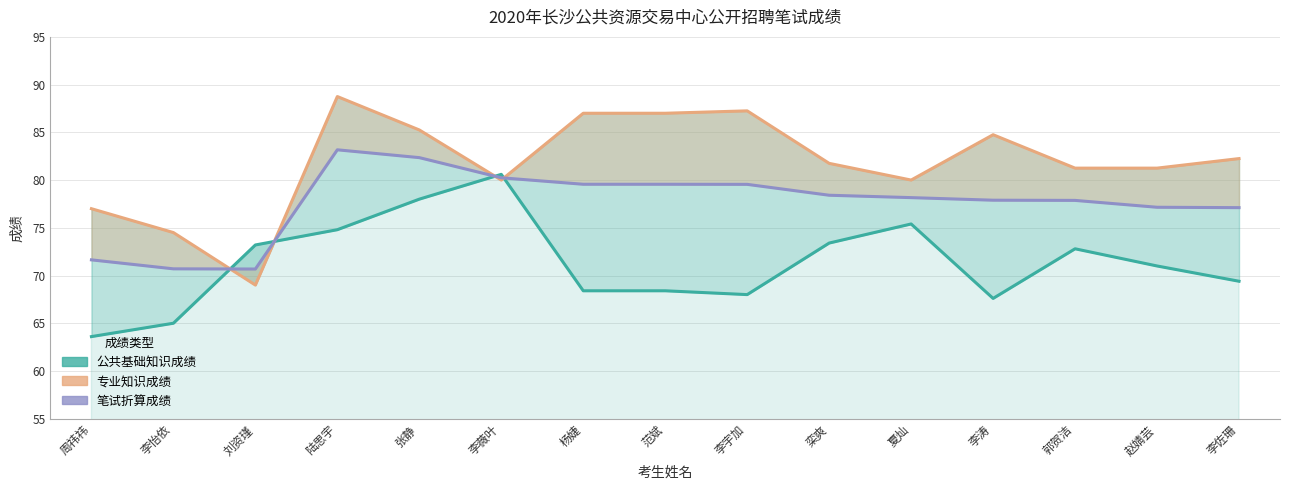

Rank the categories by 笔试折算成绩 value from lowest to highest.

刘资瑾, 李怡依, 周祎祎, 李佐珊, 赵婧芸, 郭贺洁, 李涛, 夏灿, 栾爽, 李宇加, 杨婕, 范斌, 李薇叶, 张静, 陆思宇